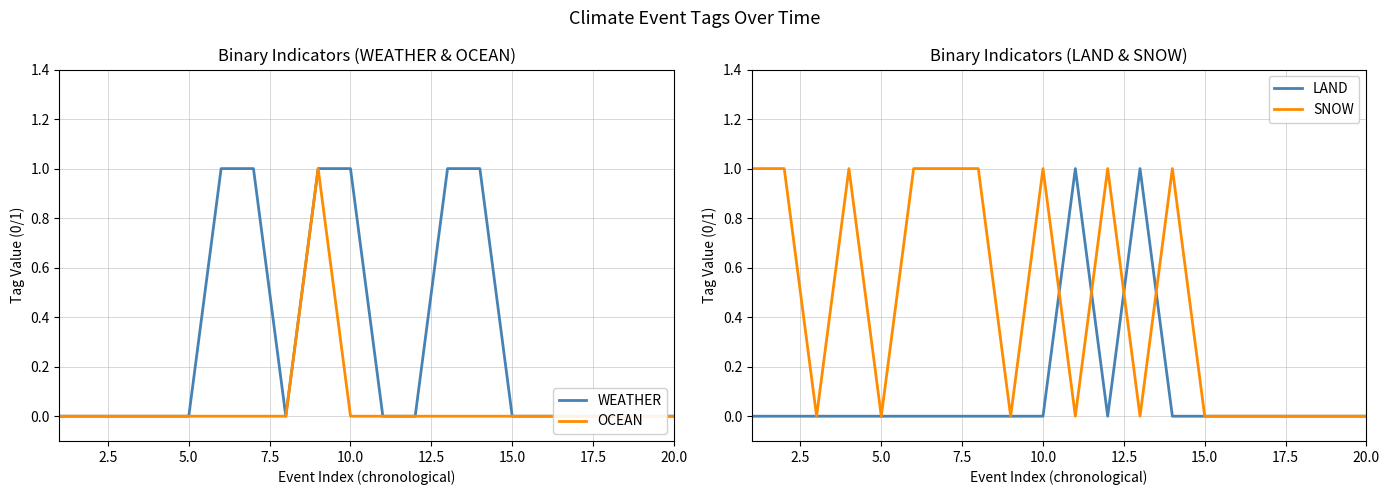

Reading right to left, transcribe all the data shown in this chart.

WEATHER: 0	0	0	0	0	0	1	1	0	0	1	1	0	1	1	0	0	0	0	0
OCEAN: 0	0	0	0	0	0	0	0	0	0	0	1	0	0	0	0	0	0	0	0
LAND: 0	0	0	0	0	0	0	1	0	1	0	0	0	0	0	0	0	0	0	0
SNOW: 0	0	0	0	0	0	1	0	1	0	1	0	1	1	1	0	1	0	1	1